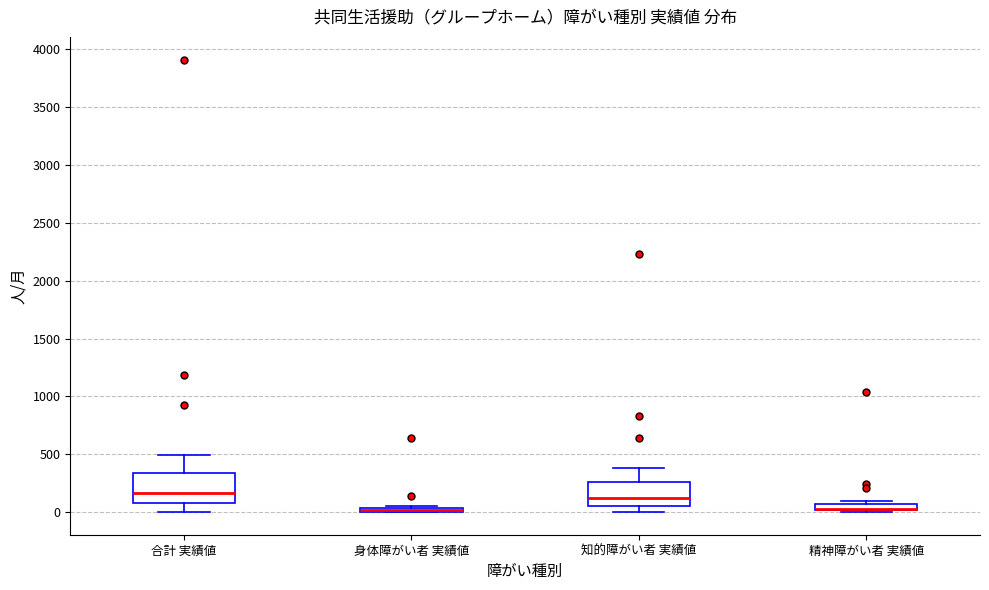

Where is the lower edge of the box for 精神障がい者 実績値 on the y-axis? The values are not printed on the chart, so give them approximately, as read against the axis.

0